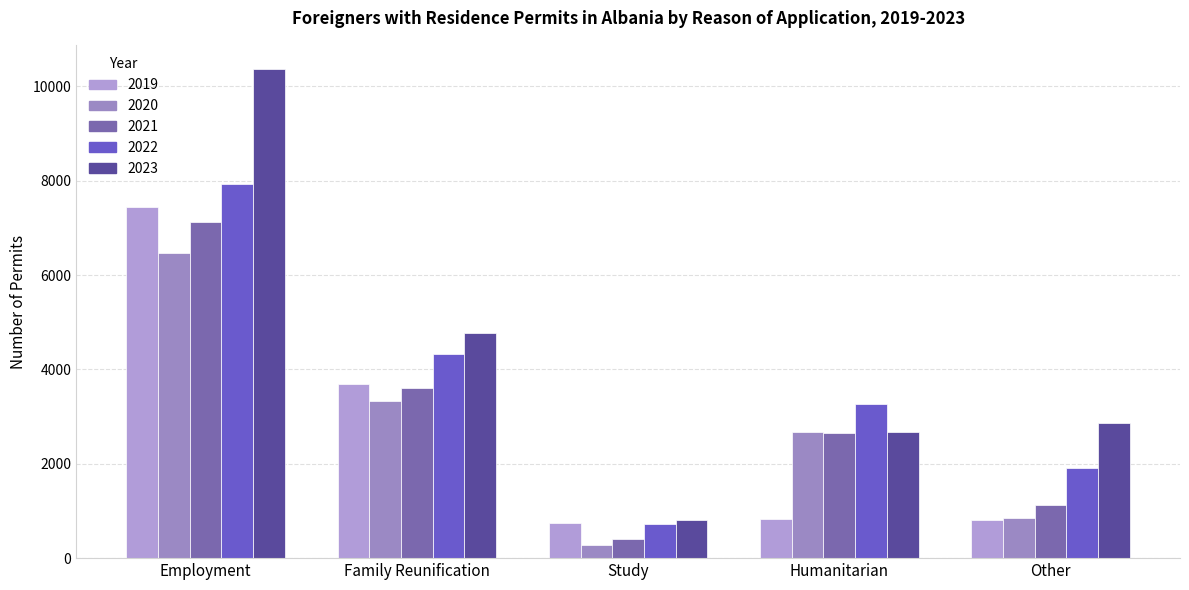

What is the label of the 3rd bar from the left?

Study